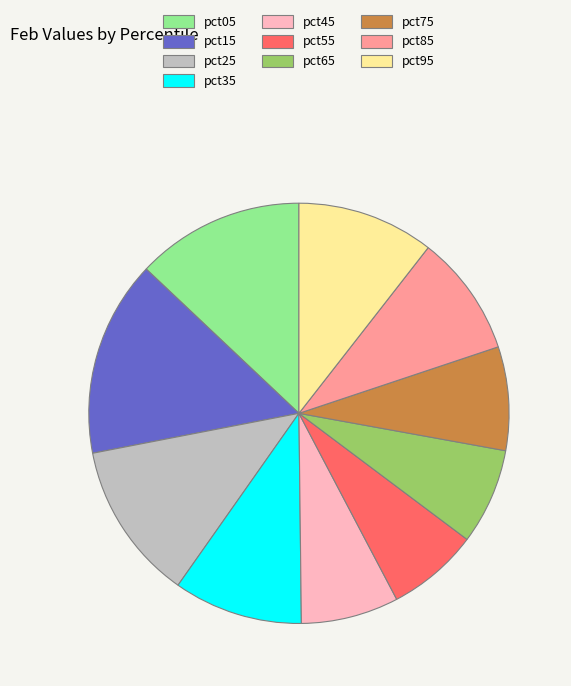

True or false: pct05 accounts for 13% of the total.

True